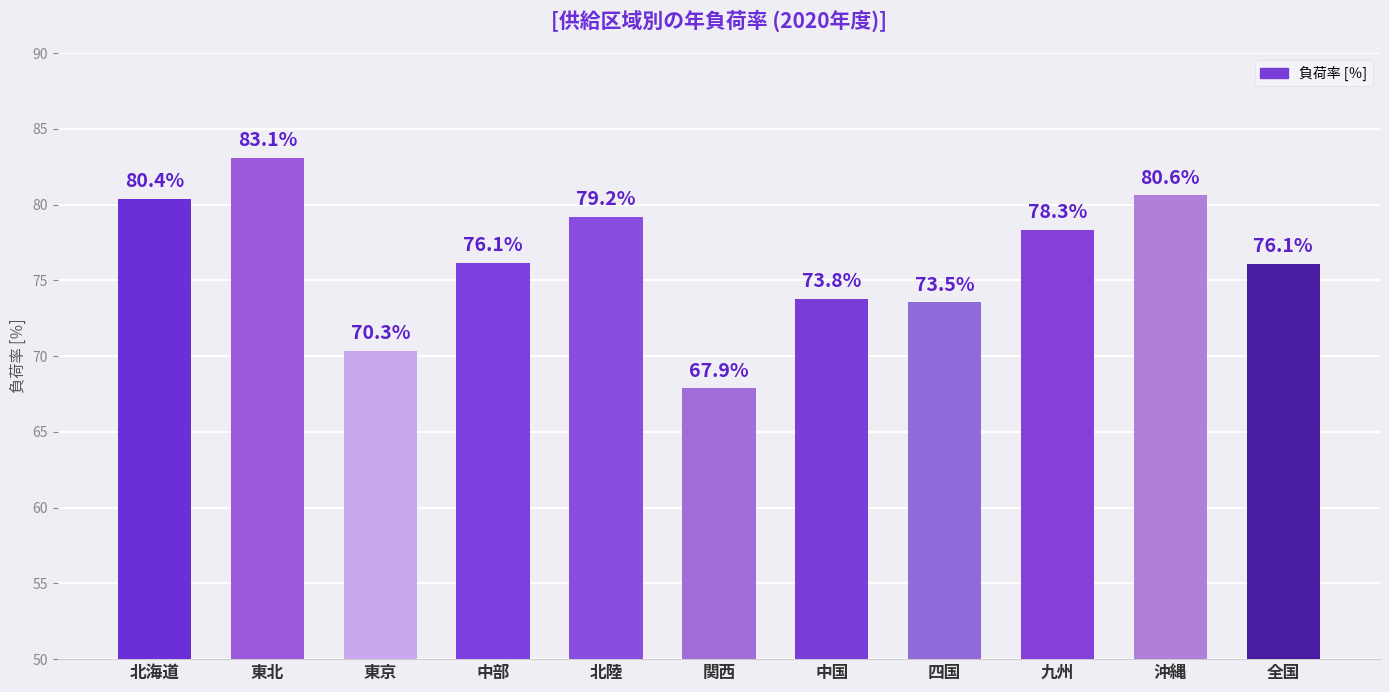

What is the smallest value displayed?

67.9